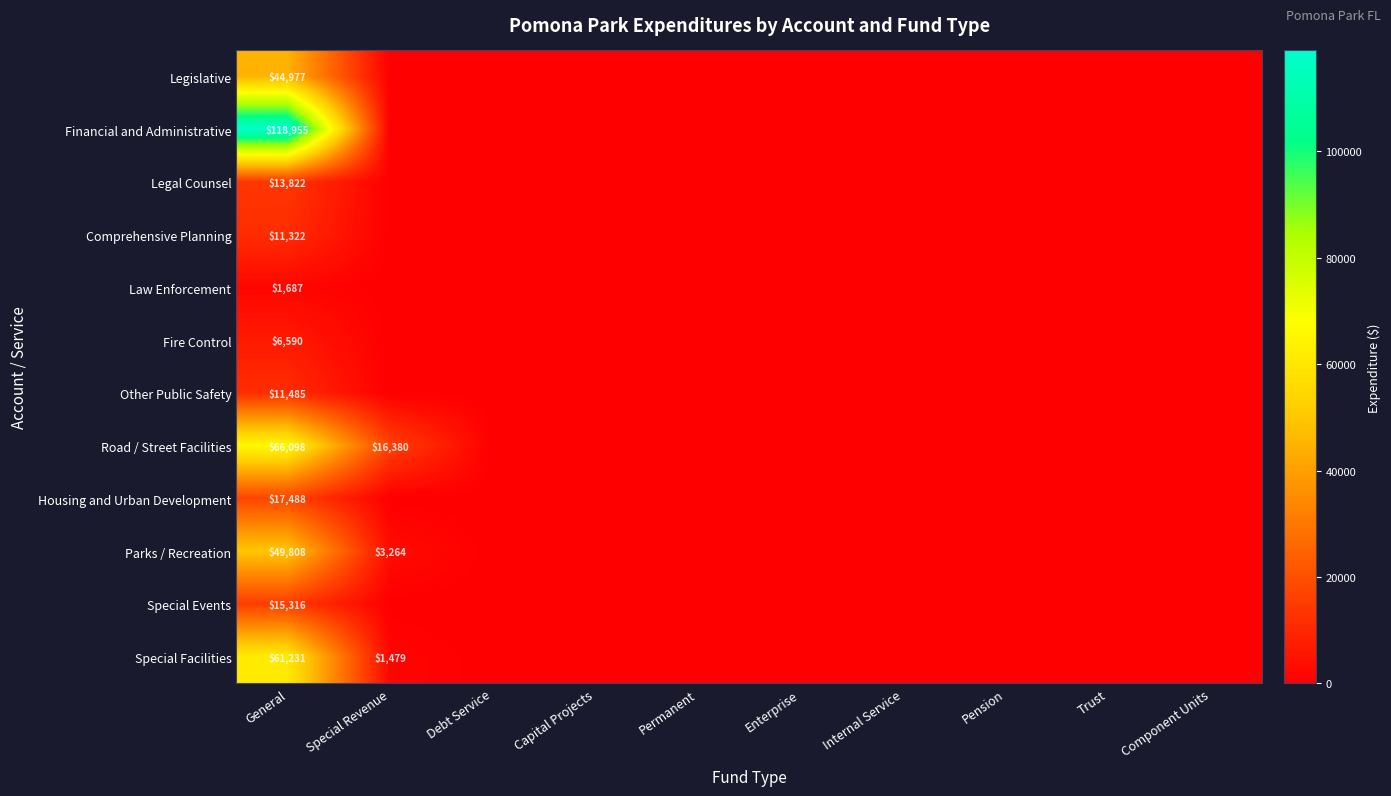

The Legal Counsel series shows 0 at Enterprise. True or false?

True